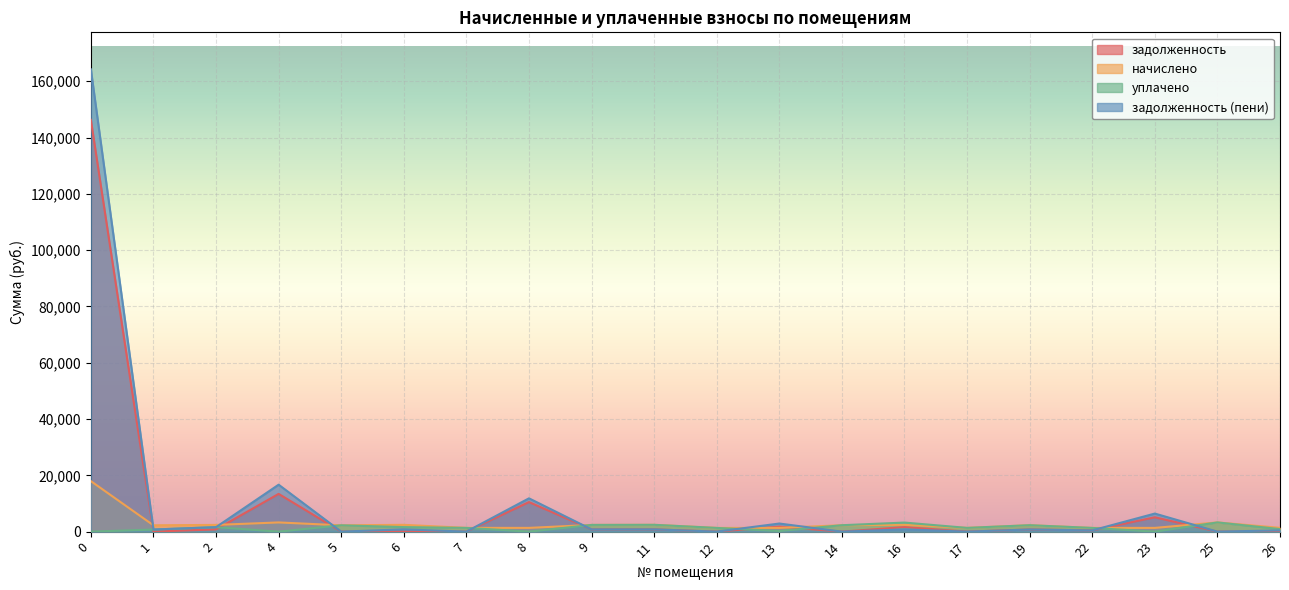

True or false: задолженность has a value of 146302.9 at 0.

True